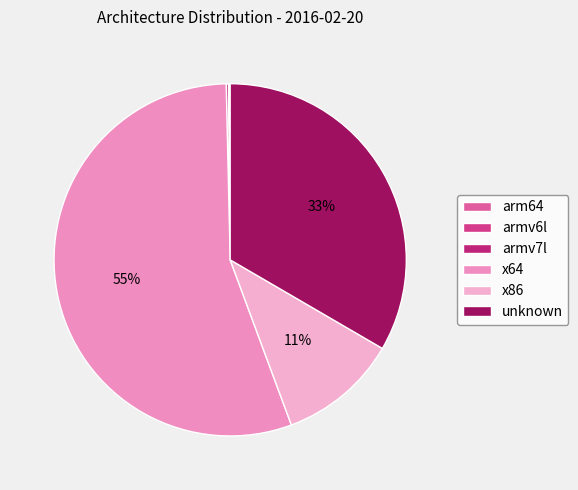

Is there a majority slice in this chart?

Yes